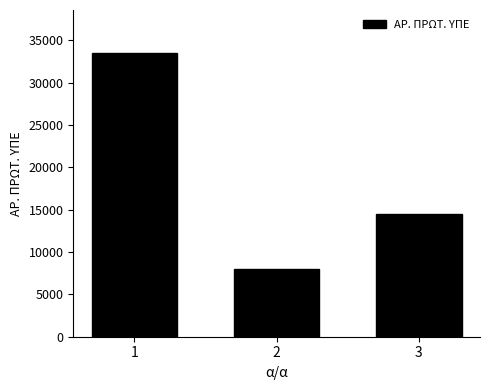

Reading right to left, transcribe all the data shown in this chart.

14543	7988	33567